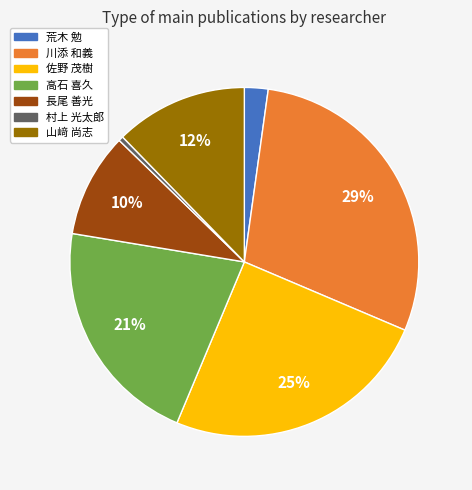

Which category has the biggest portion of the pie?

川添 和義